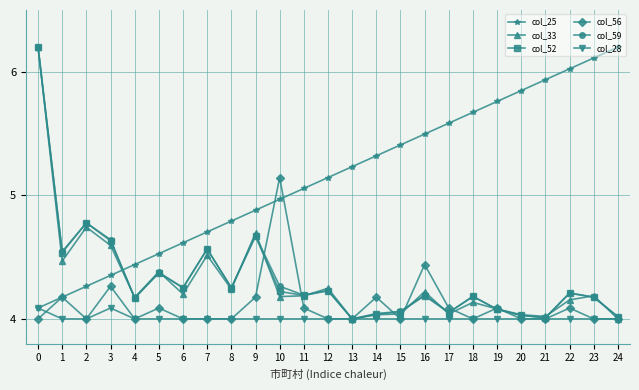

How many lines are shown in the chart?

6